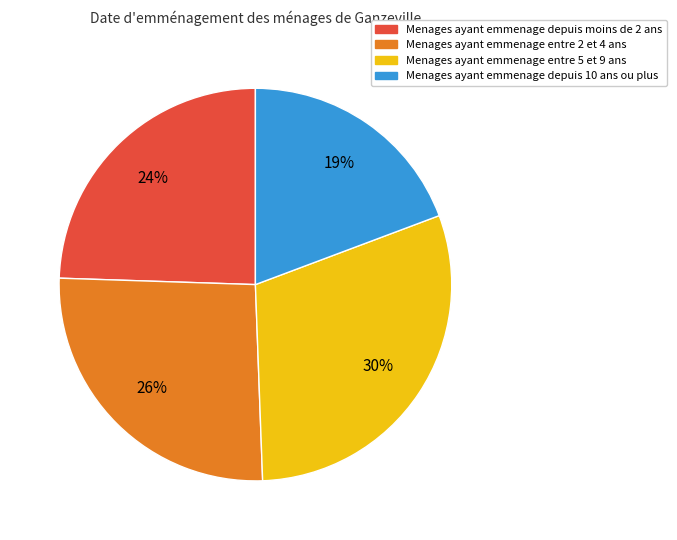

Is there any slice that represents more than half of the pie?

No